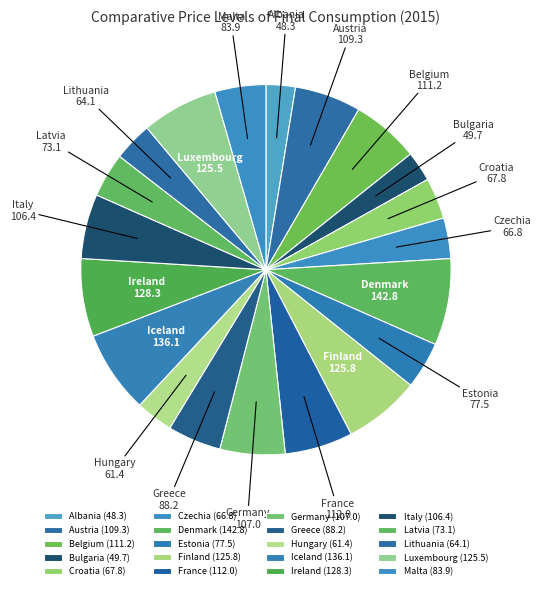

Does Greece account for over 50% of the chart?

No